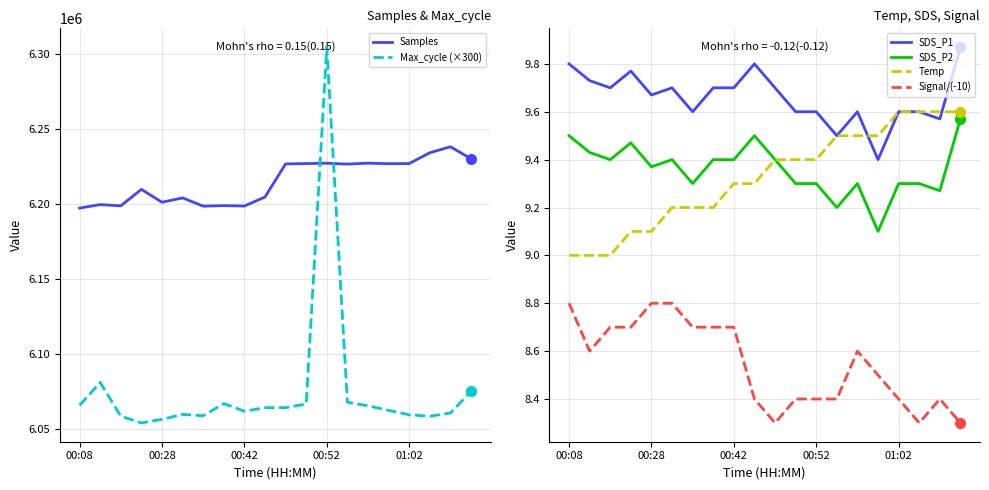

What are all the series names shown in the legend?

Samples, Max_cycle (×300), SDS_P1, SDS_P2, Temp, Signal/(-10)